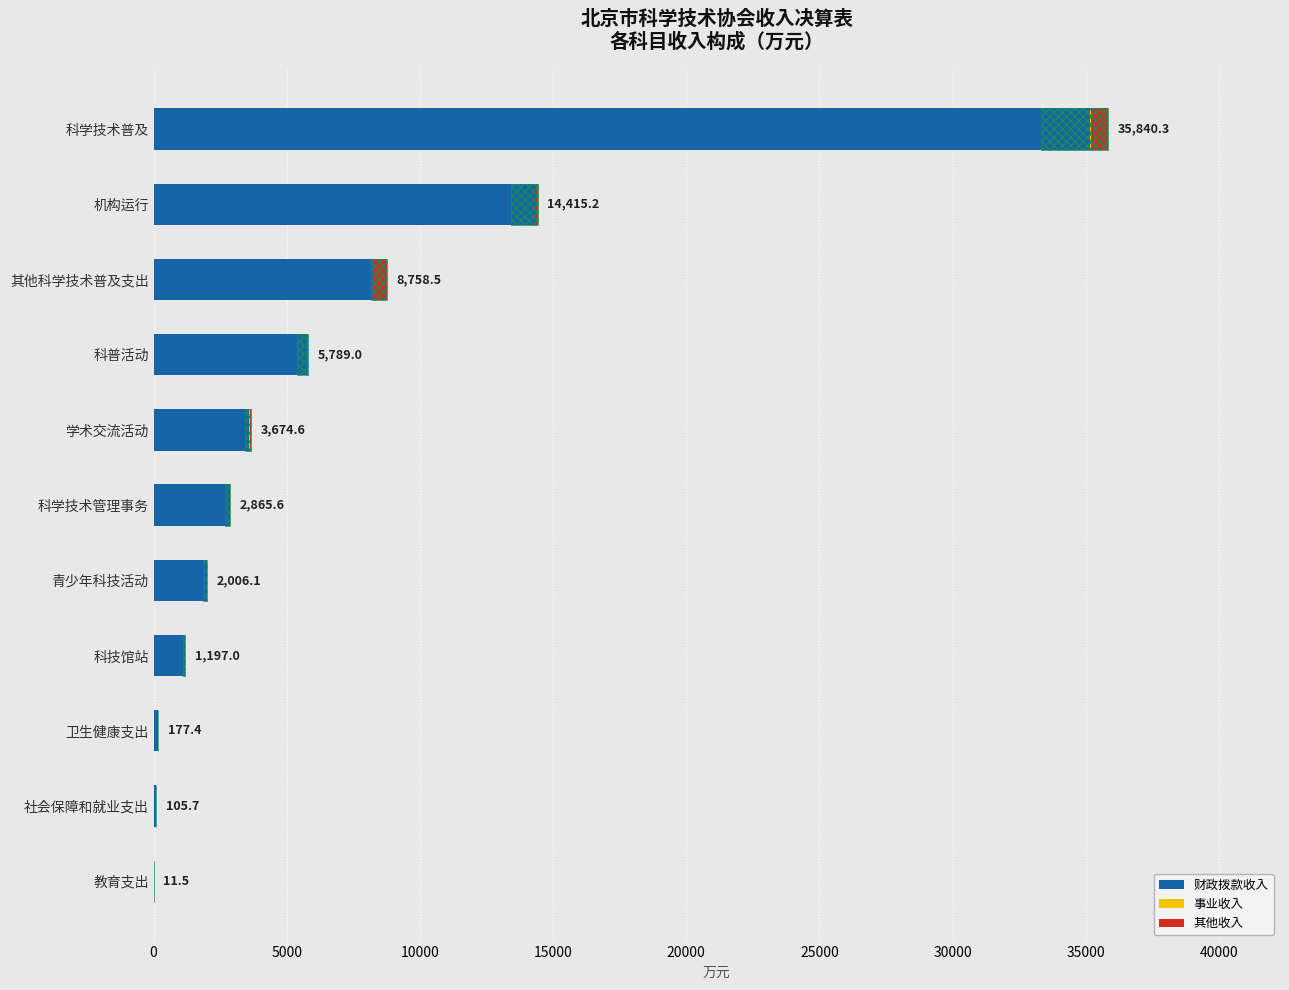

How many positive values does the 事业收入 series have?

3